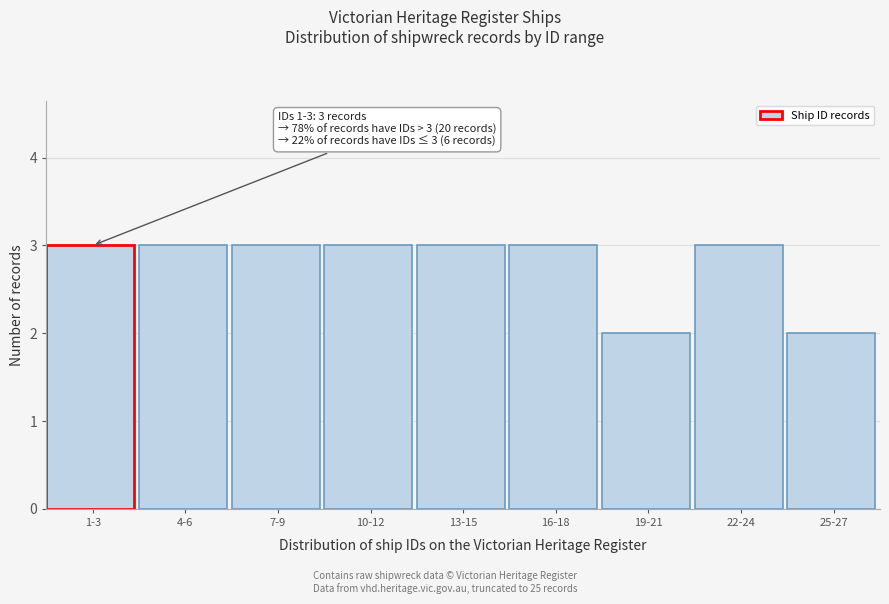

Reading left to right, what are all the values shown in this chart?

1-3=3	4-6=3	7-9=3	10-12=3	13-15=3	16-18=3	19-21=2	22-24=3	25-27=2